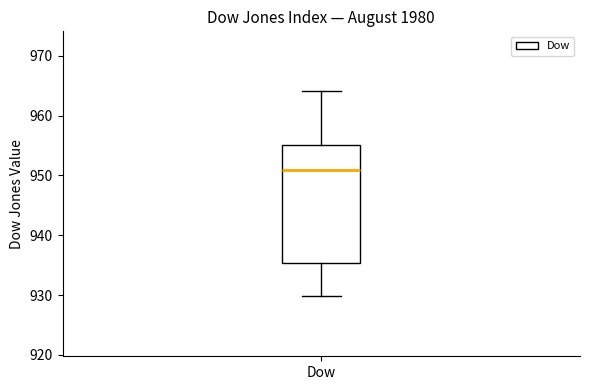

Where does the lower whisker of the box for Dow end on the y-axis? The values are not printed on the chart, so give them approximately, as read against the axis.

930